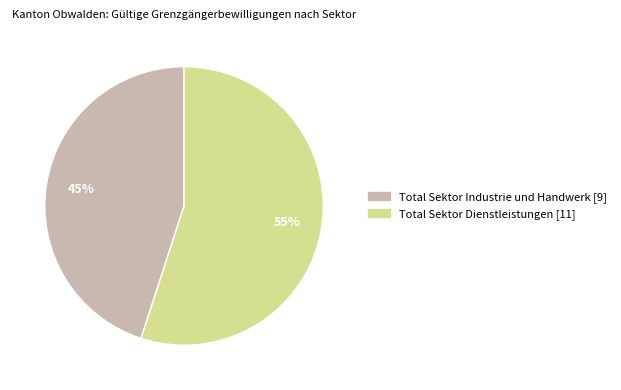

True or false: Total Sektor Dienstleistungen accounts for 42% of the total.

False